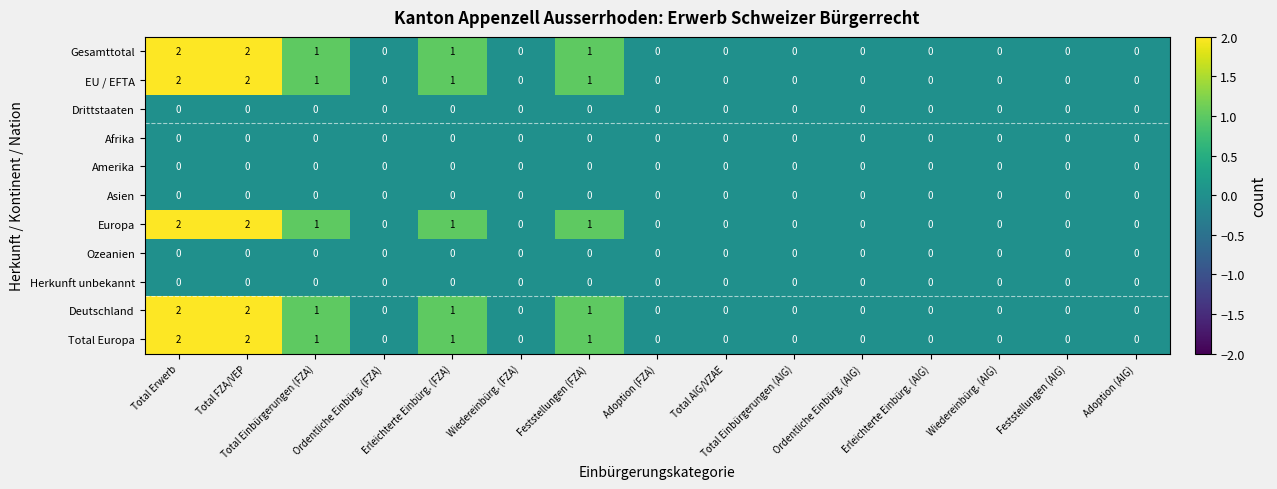

How many series are shown in this chart?

11